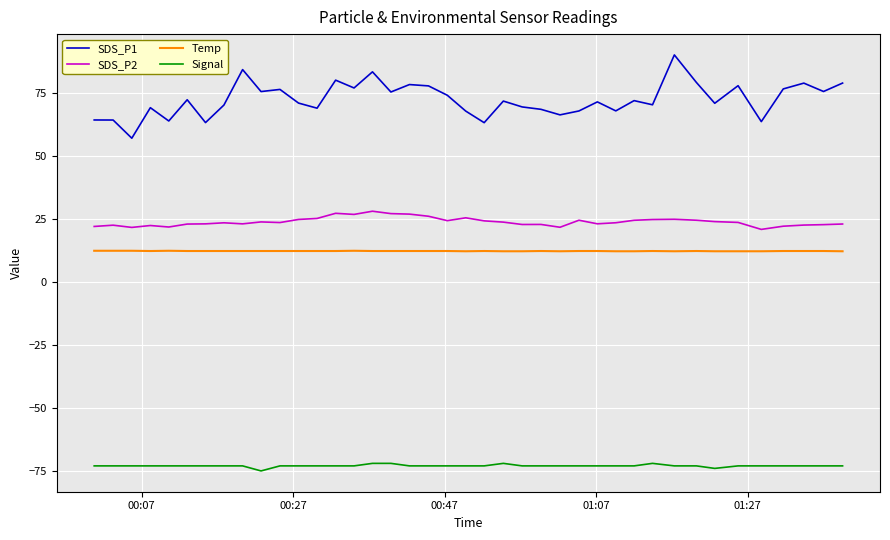

Which series has the widest spread of values?

SDS_P1